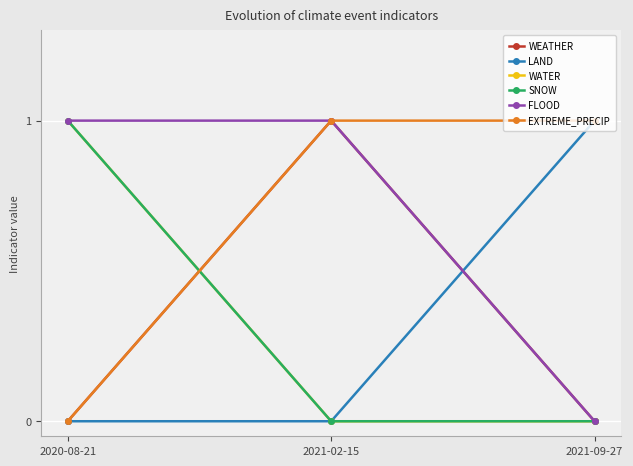

Is the value of SNOW at 2021-09-27 greater than the value of EXTREME_PRECIP at 2021-02-15?

No